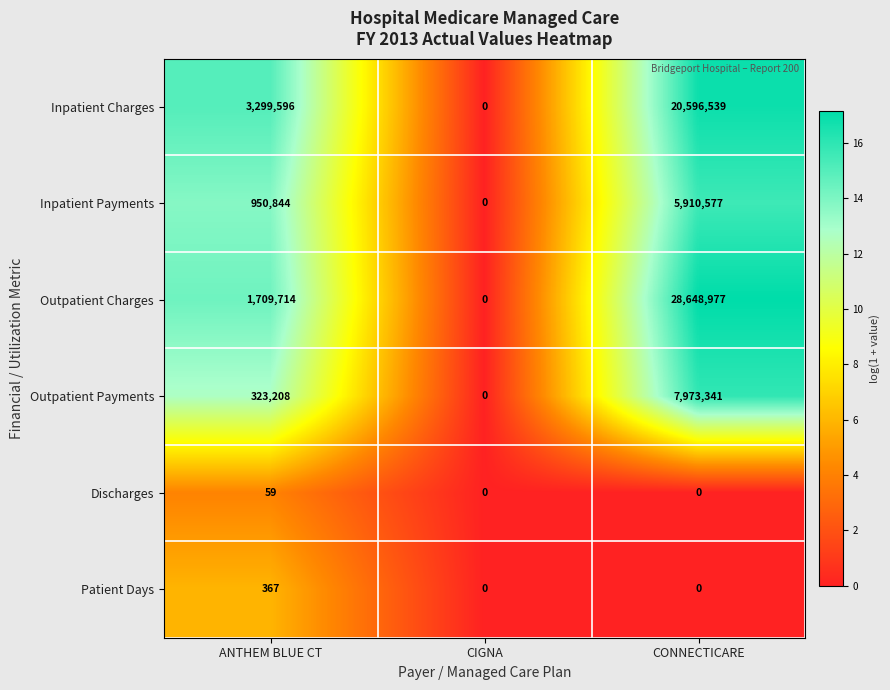

Which series changed the most between CIGNA and CONNECTICARE?

Outpatient Charges